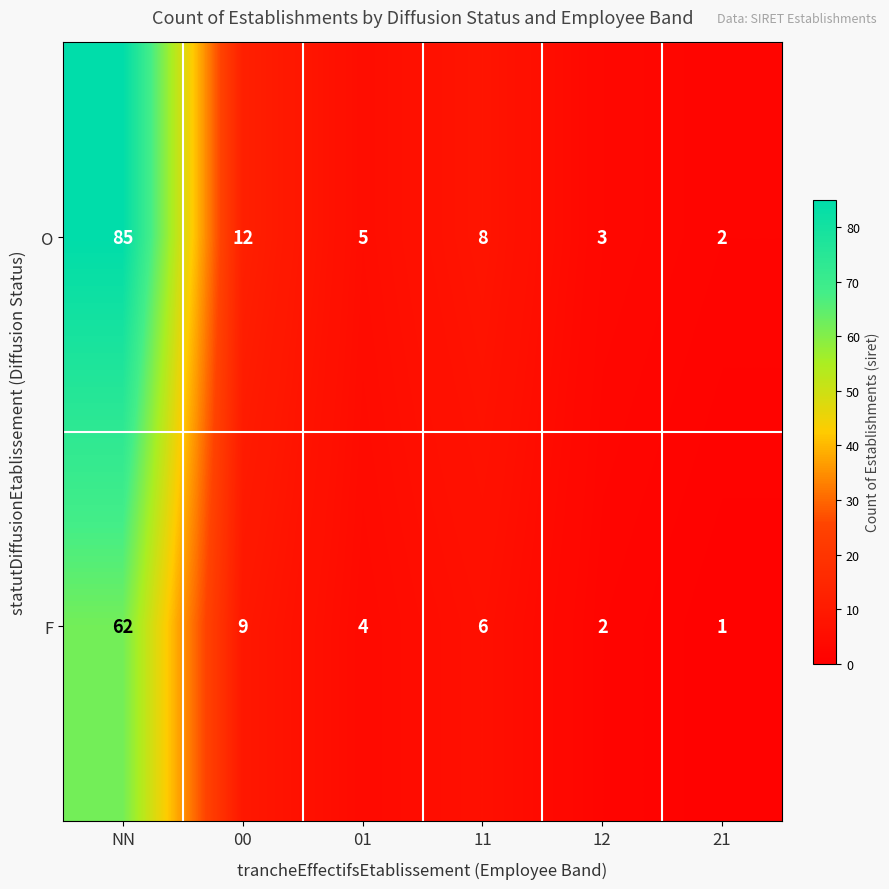

Reading left to right, transcribe all the data shown in this chart.

O: 85	12	5	8	3	2
F: 62	9	4	6	2	1